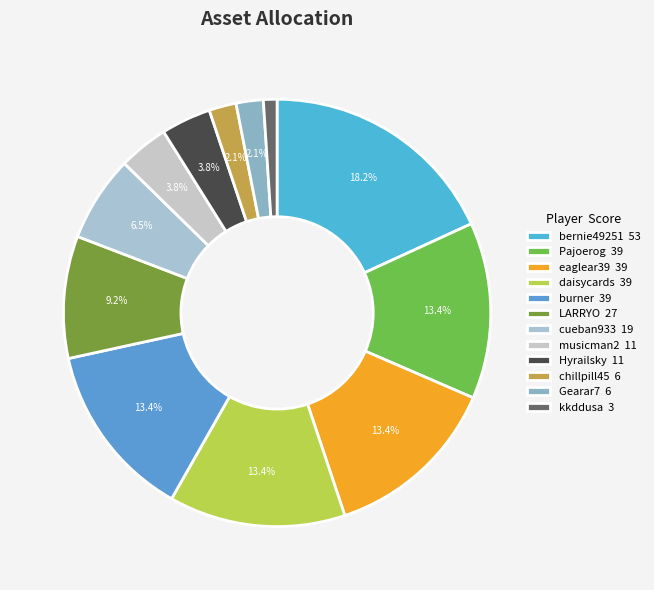

To the nearest percent, what percentage of the pie is LARRYO?

9%